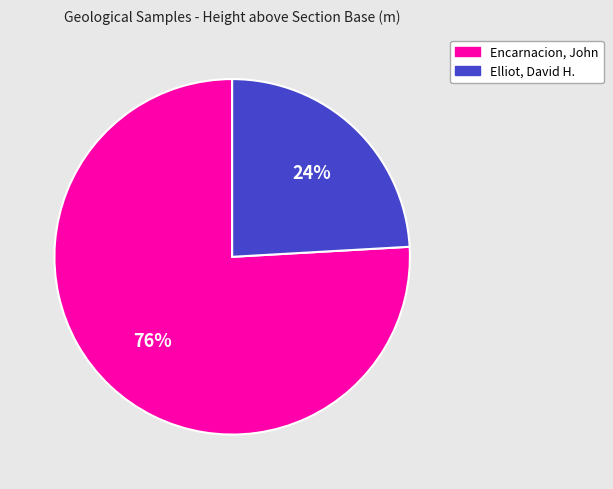

Which has a higher value, Elliot, David H. or Encarnacion, John?

Encarnacion, John